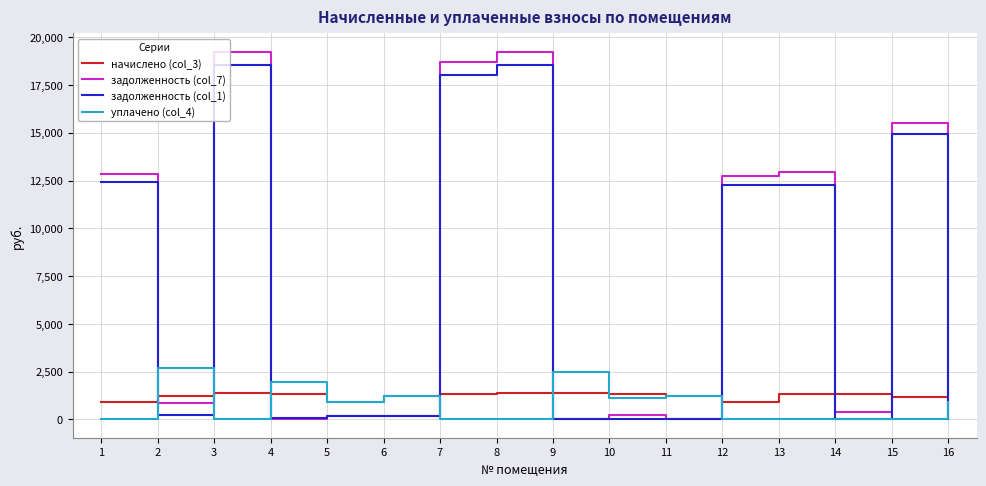

True or false: начислено (col_3) and задолженность (col_7) intersect in this chart.

True